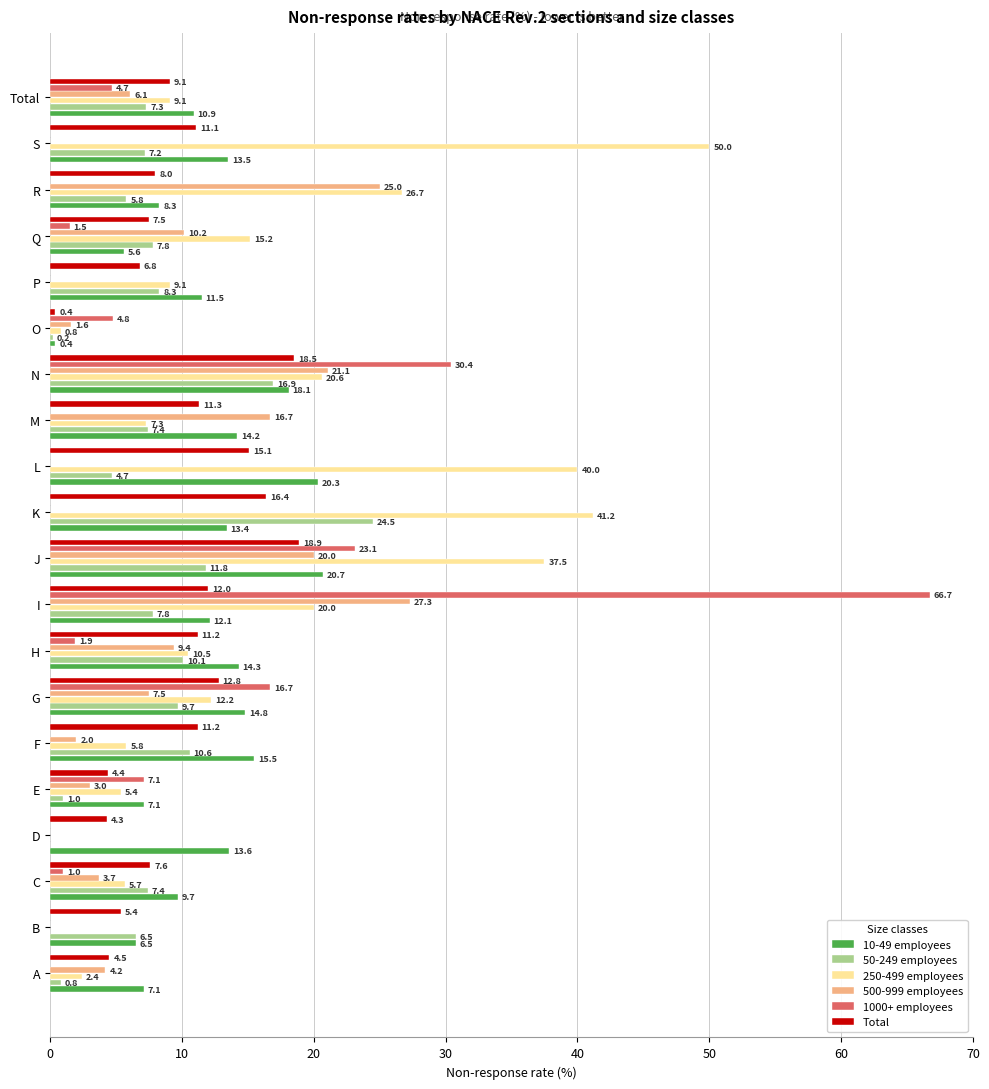

What is the sum of the 50-249 employees values at L and K?

29.2